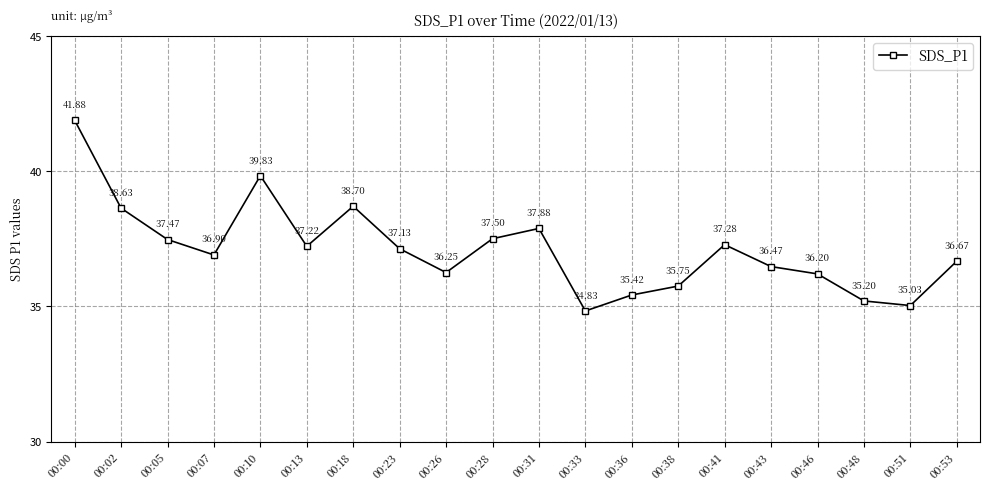

What is the greatest value displayed?

41.9